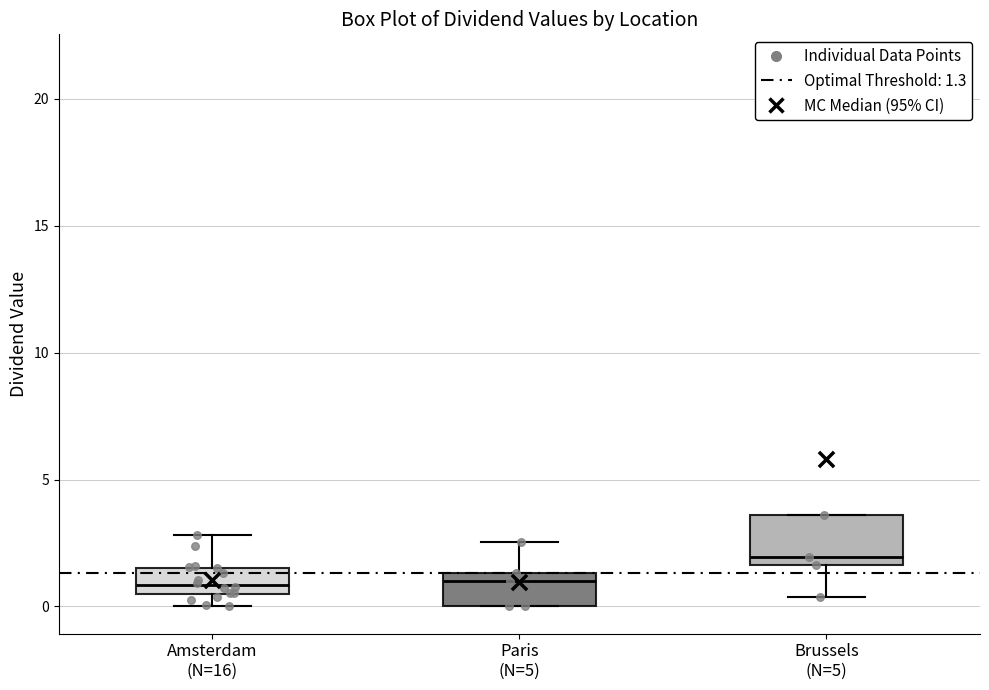

Where is the upper edge of the box for Paris (N=5) on the y-axis? The values are not printed on the chart, so give them approximately, as read against the axis.

1.5